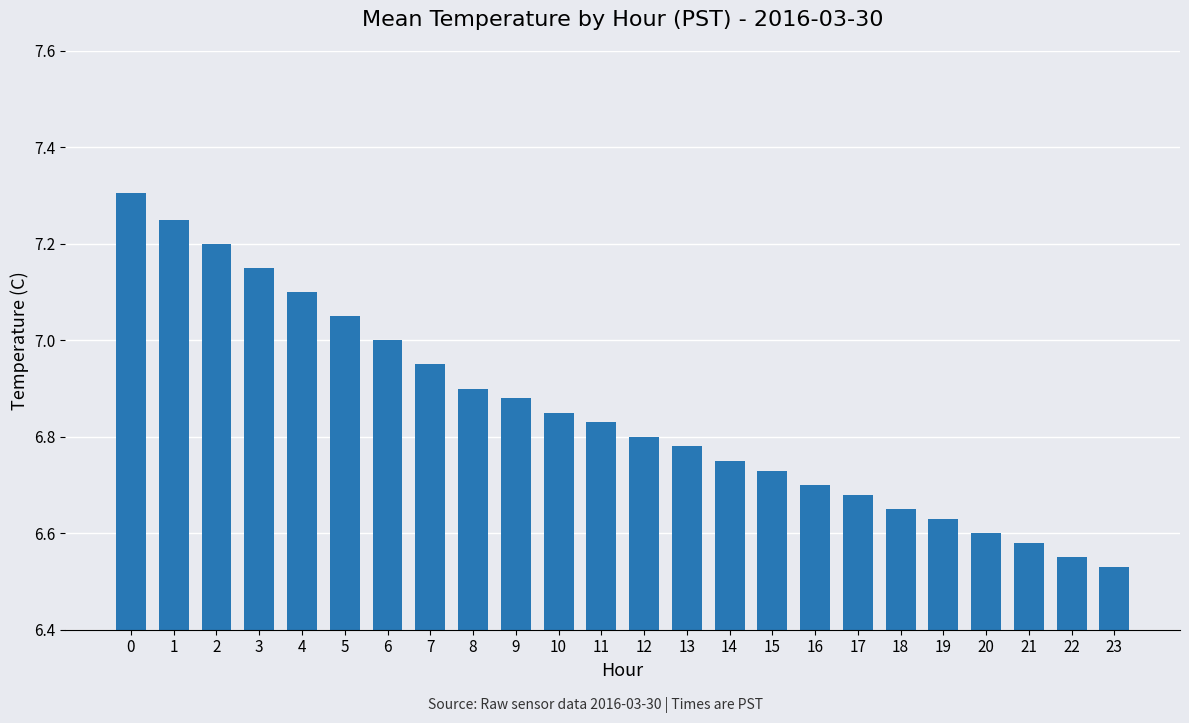

What is the difference between the values at 18 and 11?

0.2